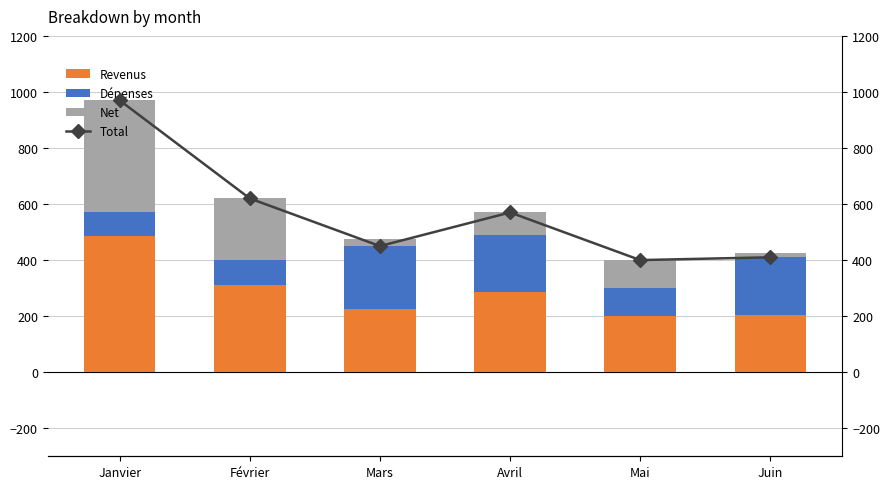

Read the Revenus value at Mars.

225